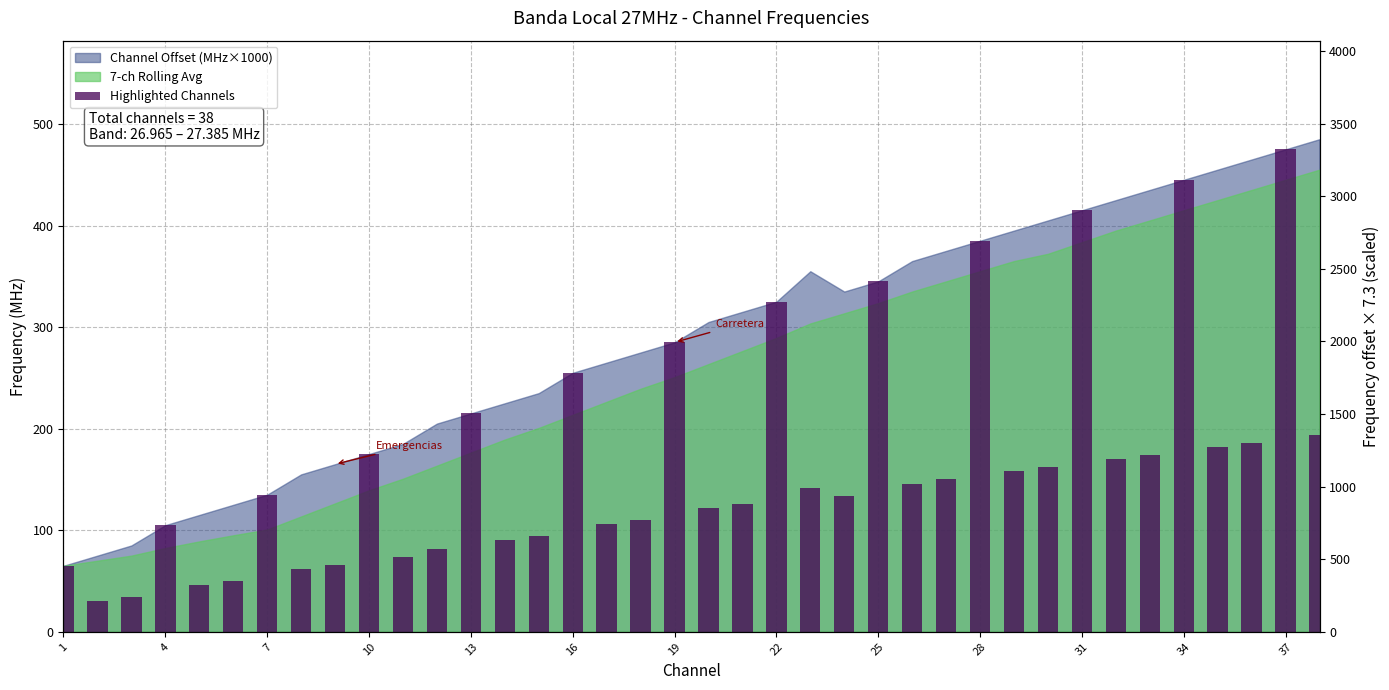

How many values exceed 146?

18